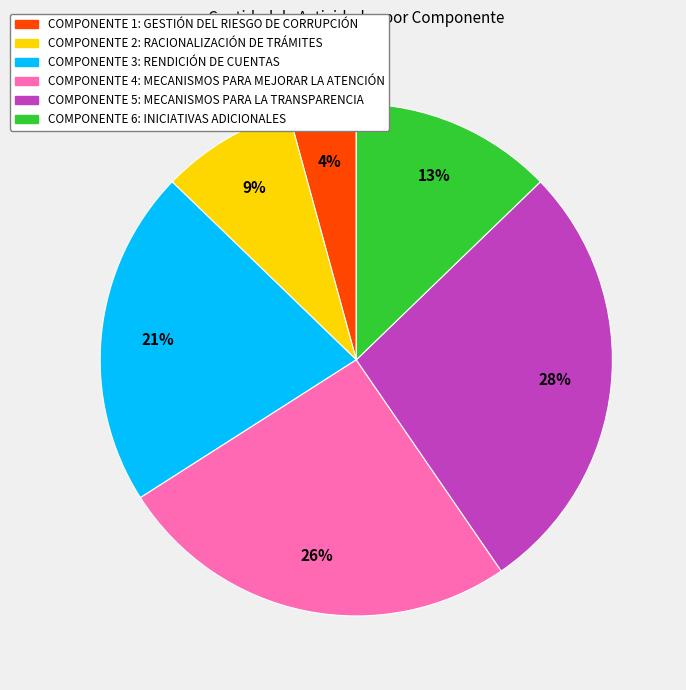

To the nearest percent, what portion does COMPONENTE 4: MECANISMOS PARA MEJORAR LA ATENCIÓN represent?

26%